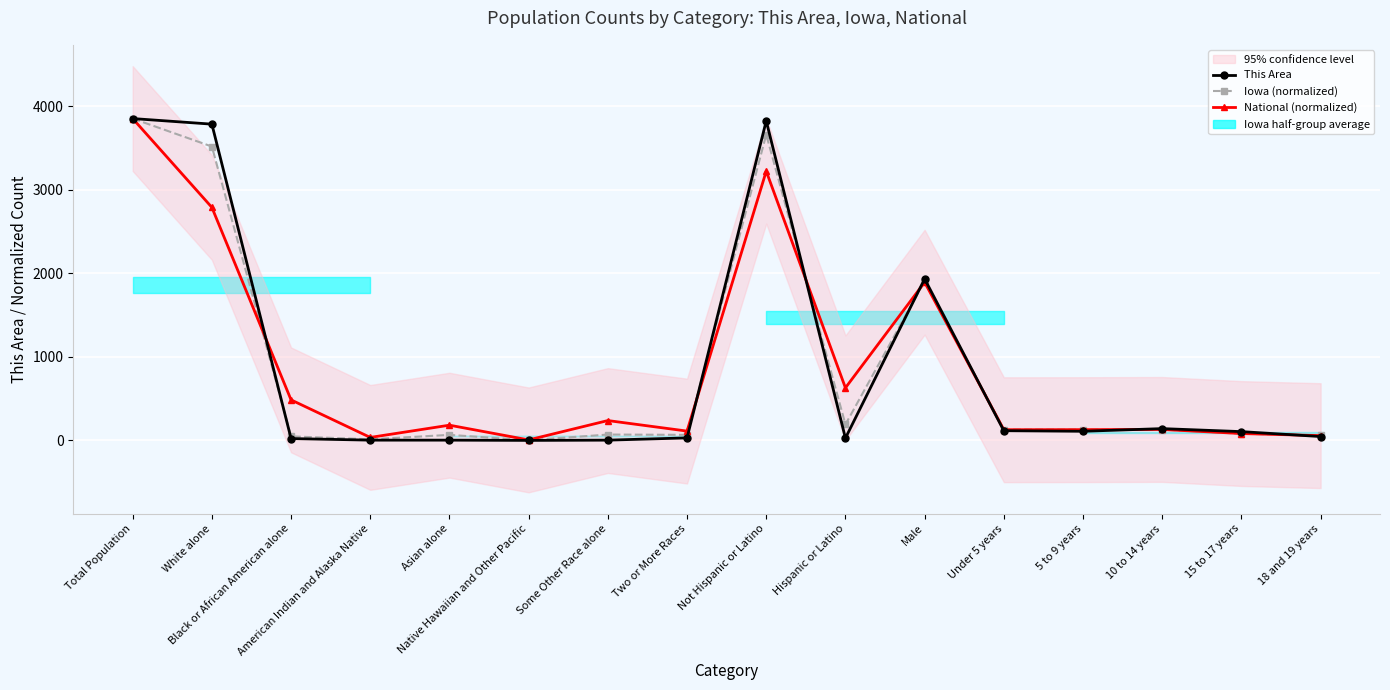

What is the total value across all series at Two or More Races?

210.8